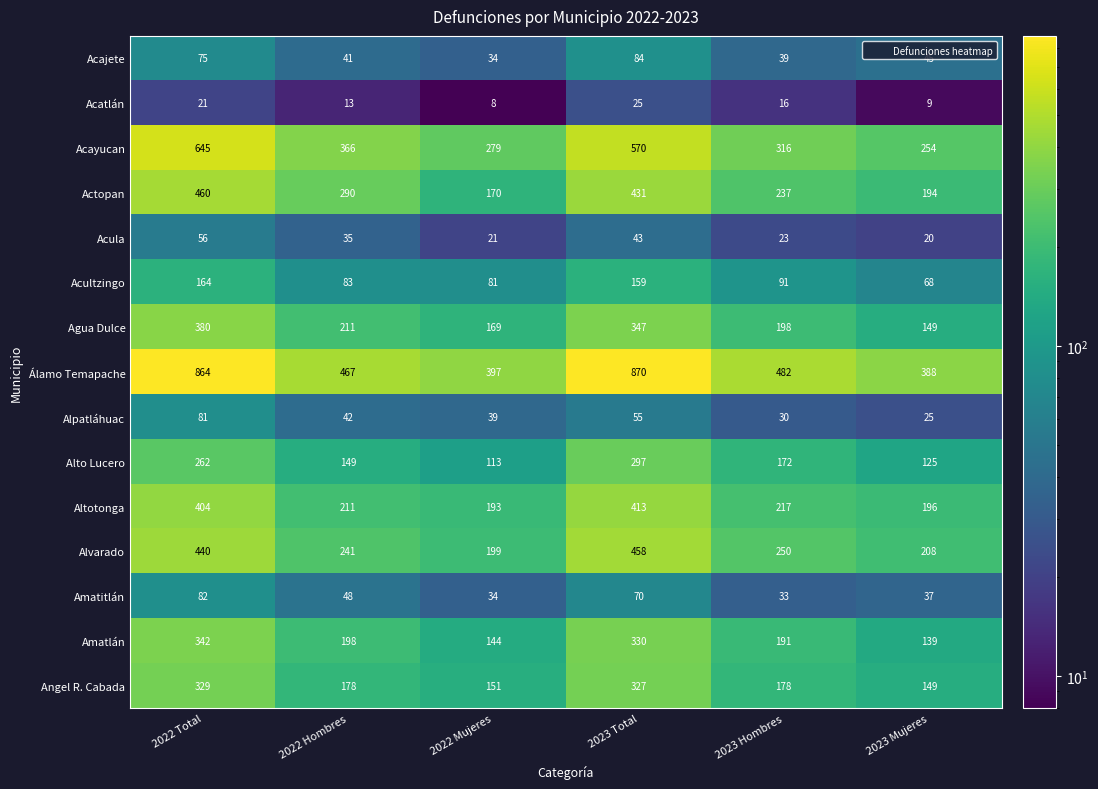

Which label corresponds to the smallest value in the chart?

2022 Mujeres